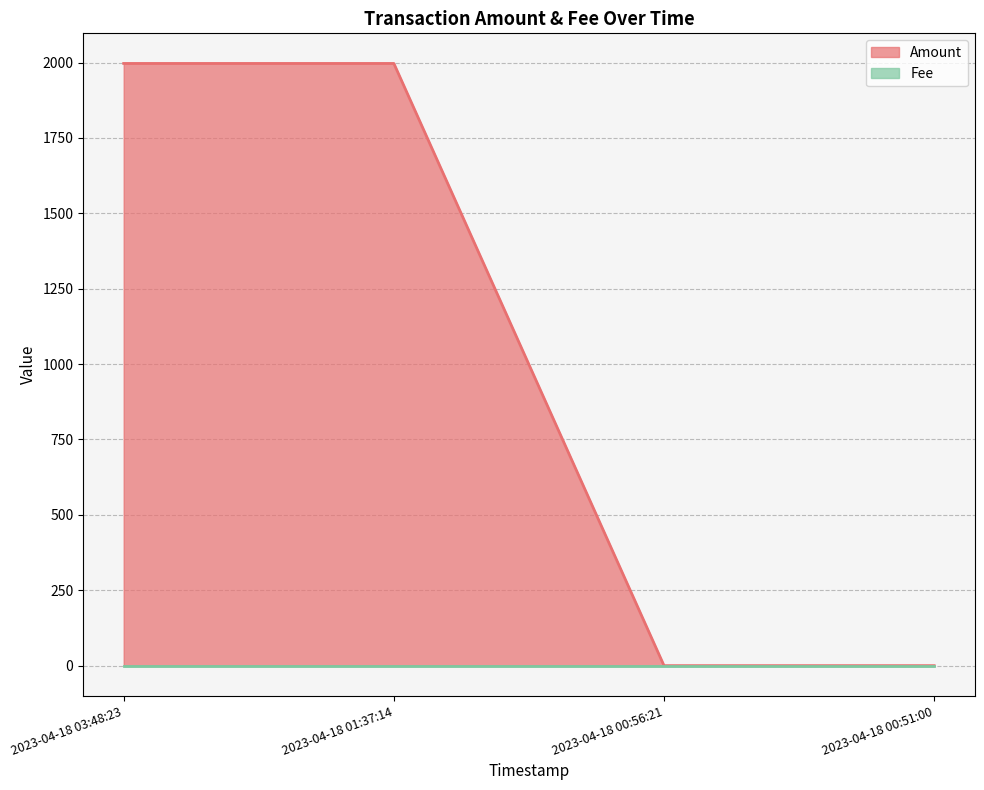

What is the average value?

998.5